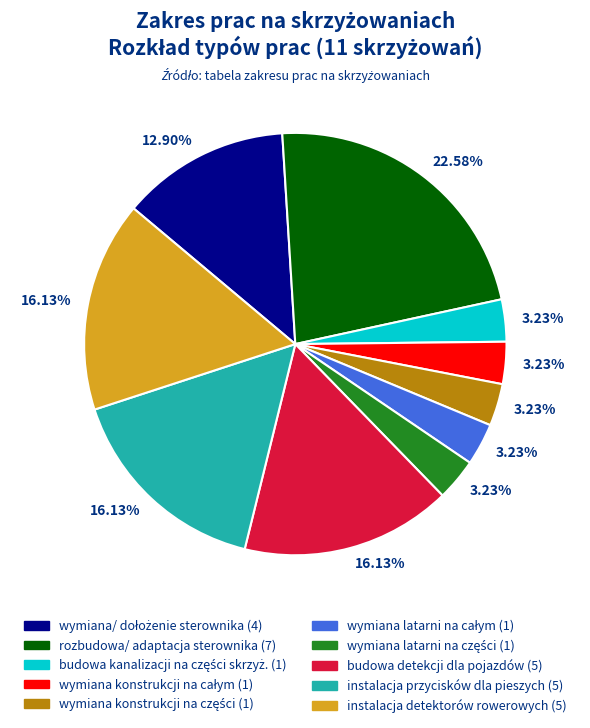

Is there any slice that represents more than half of the pie?

No